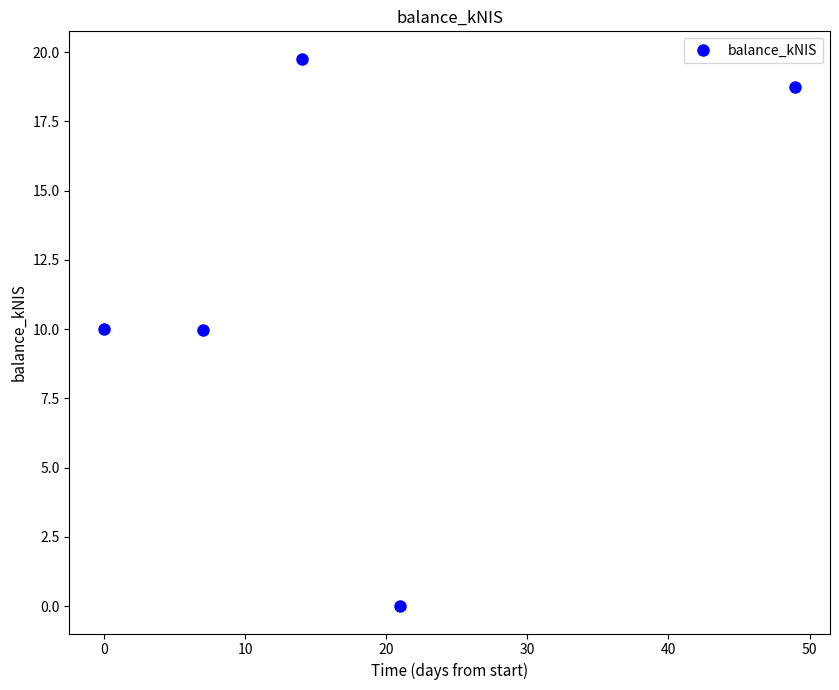

What is the greatest value displayed?

19.8